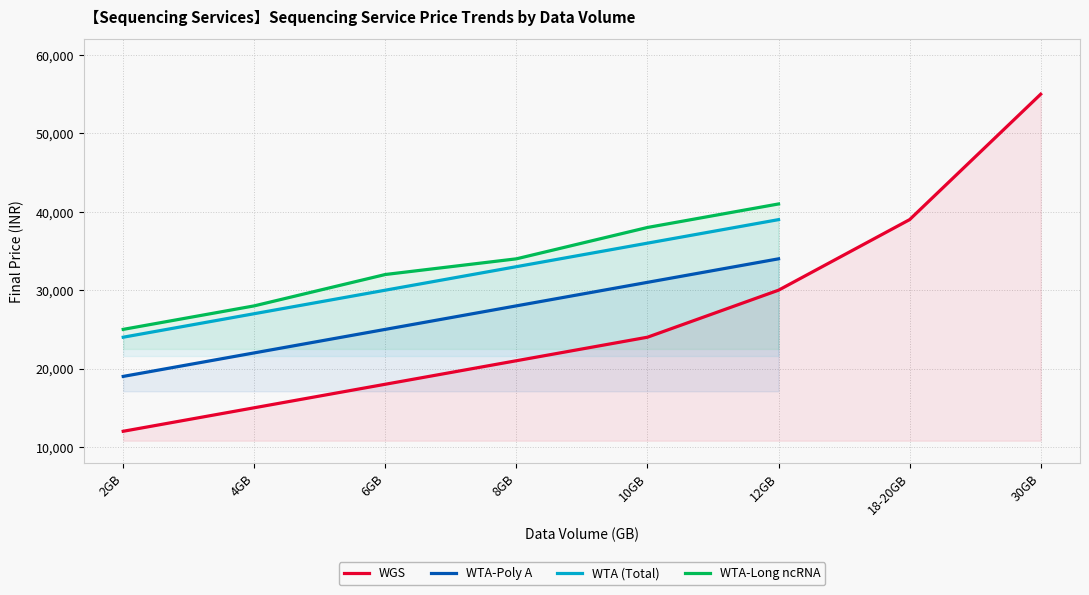

List the labels in order of WGS value, largest first.

30GB, 18-20GB, 12GB, 10GB, 8GB, 6GB, 4GB, 2GB